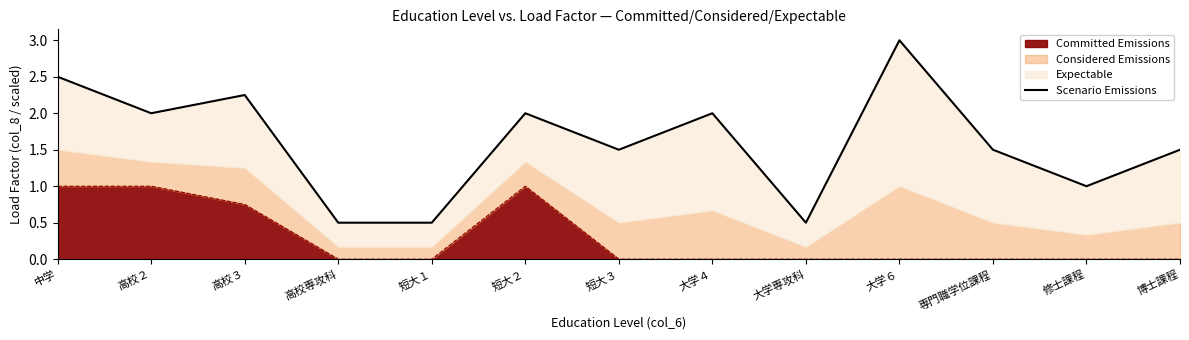

The value at 博士課程 is 1.5. True or false?

True